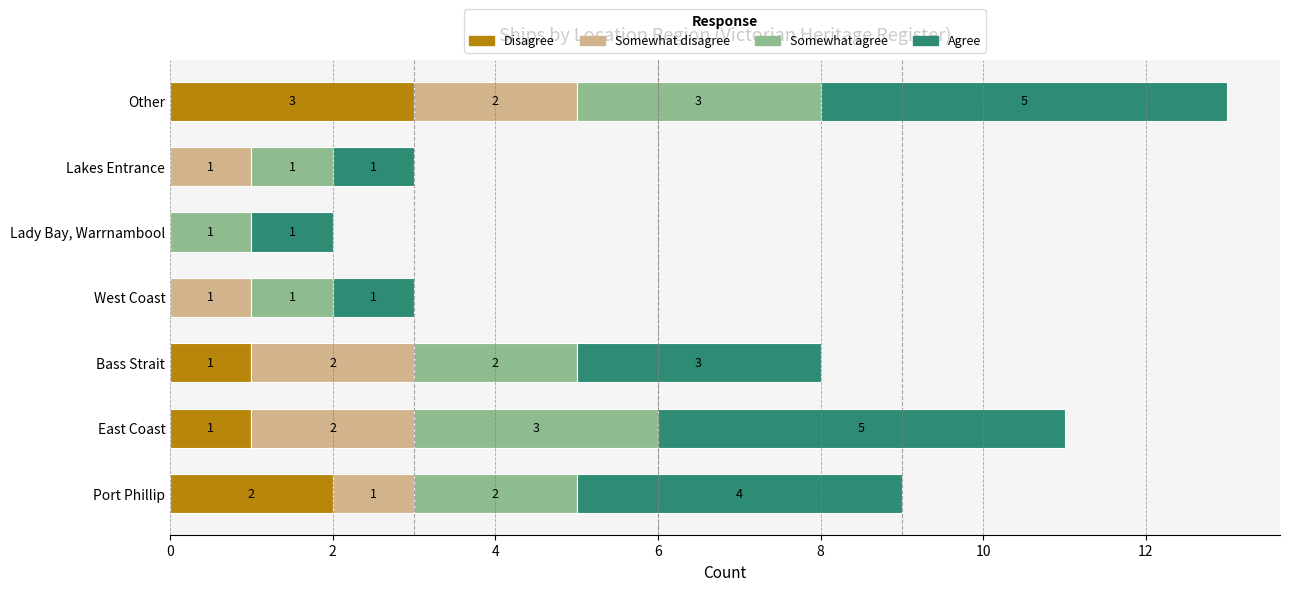

At which label does Disagree reach its peak?

Other